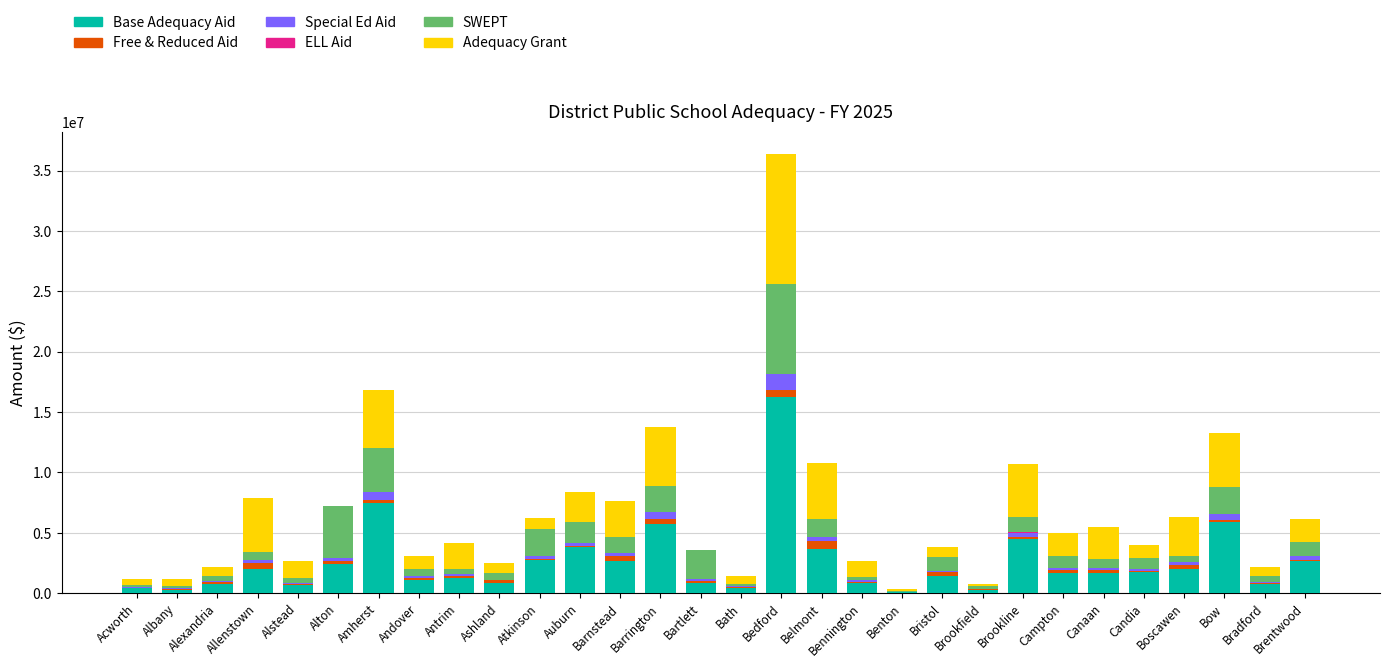

What is the highest value of the Base Adequacy Aid series?

16235904.1